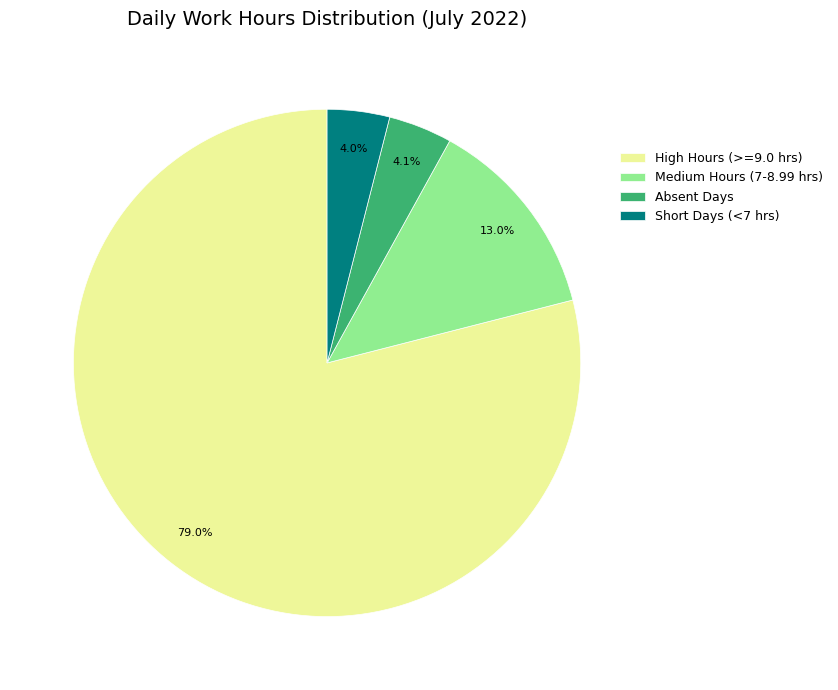

How many segments does this pie chart have?

4